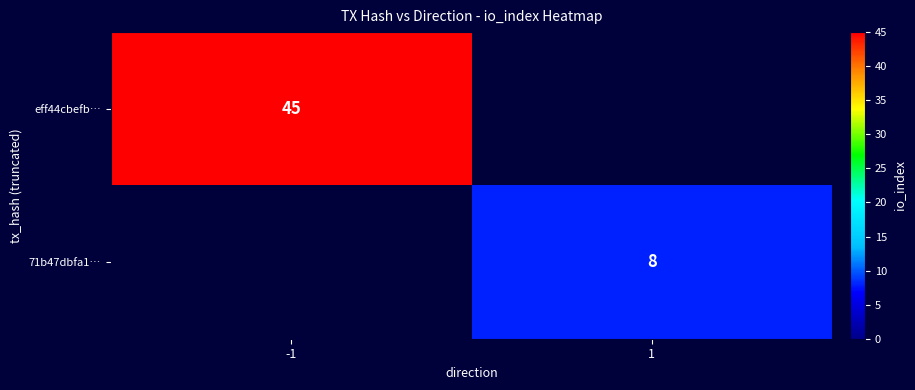

The eff44cbefb… series shows 60 at -1. True or false?

False